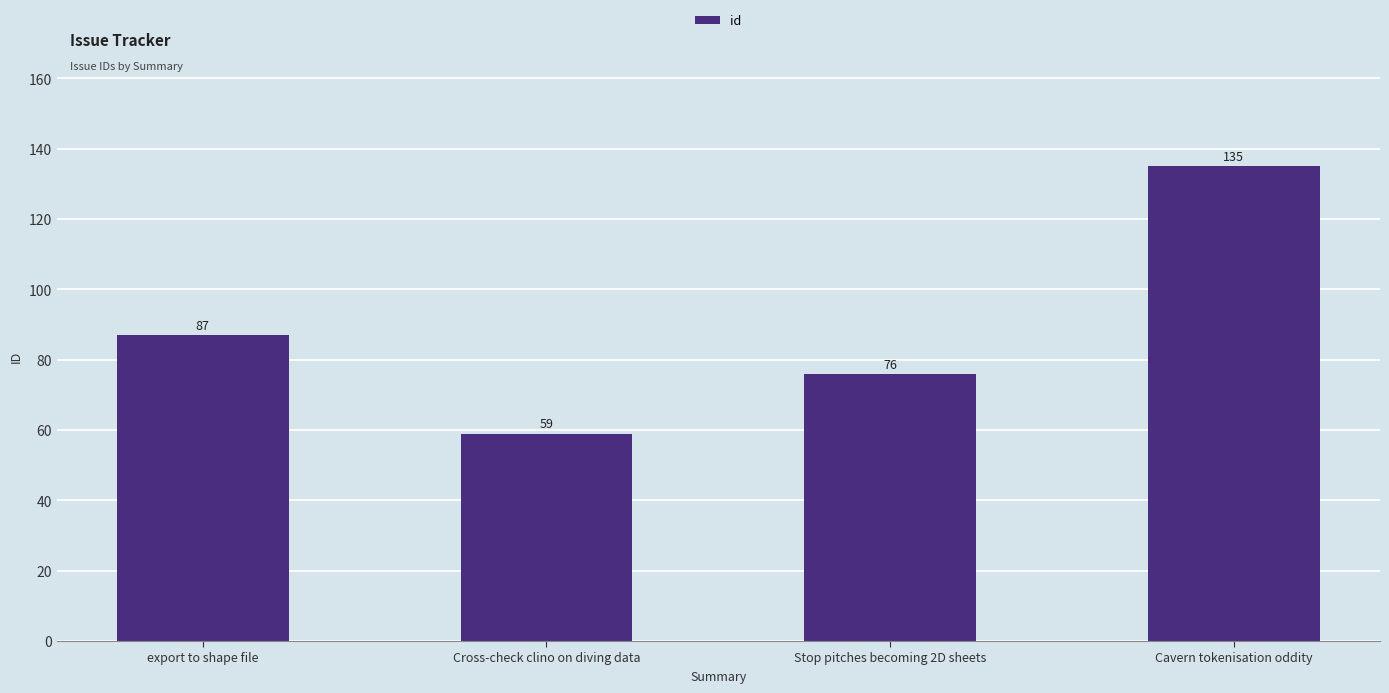

Does the chart contain any negative values?

No